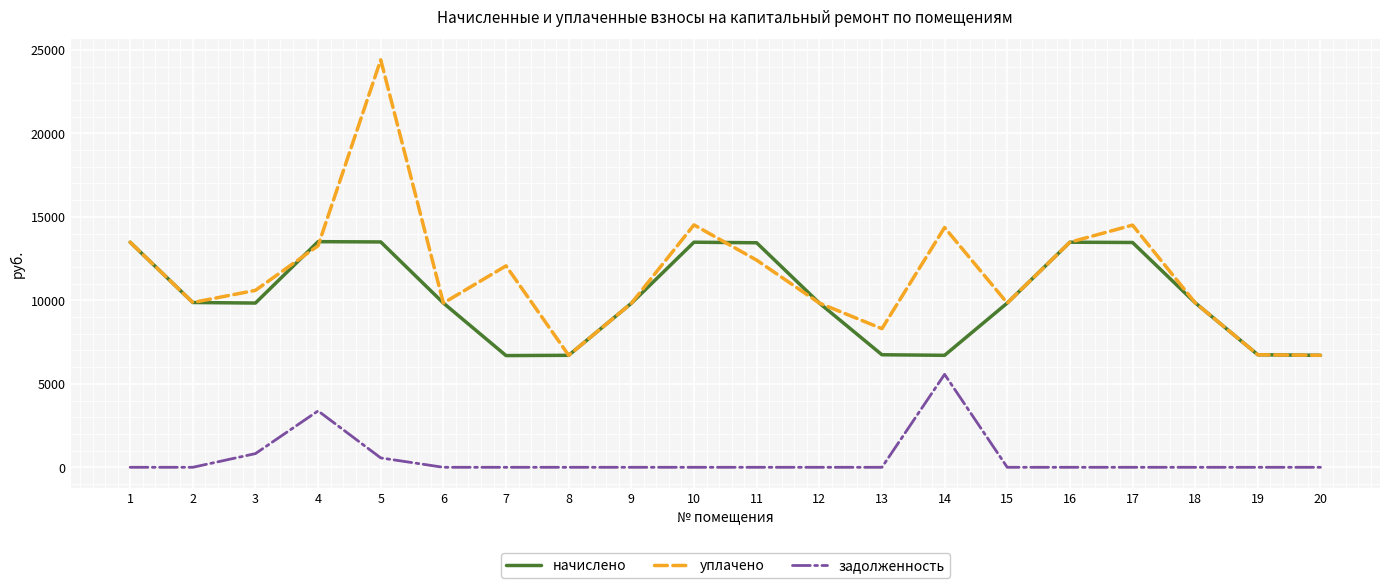

True or false: задолженность and начислено cross at least once.

False